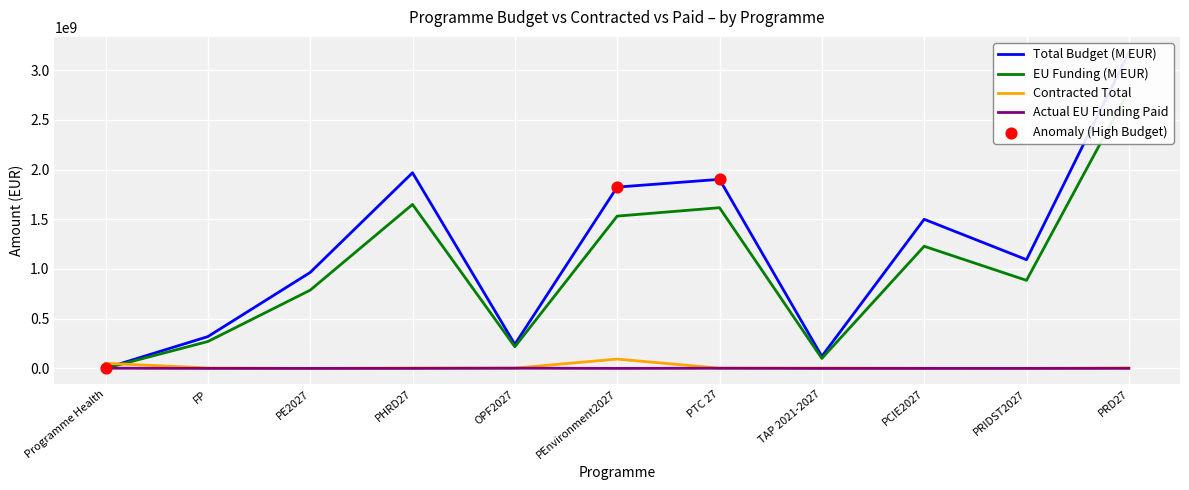

Which series has the largest total across all categories?

Total Budget (M EUR)